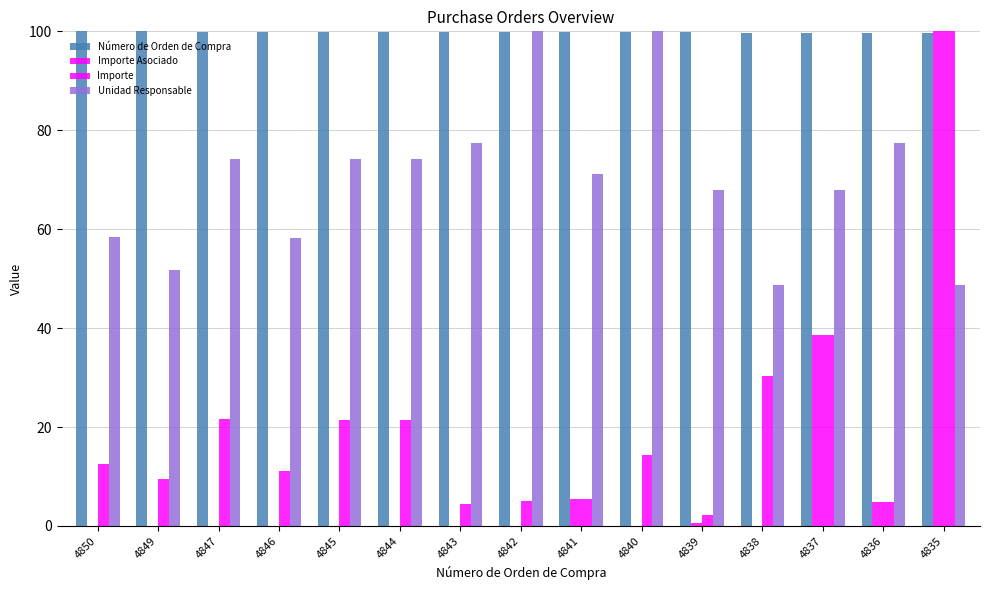

Does the chart contain stacked bars?

No